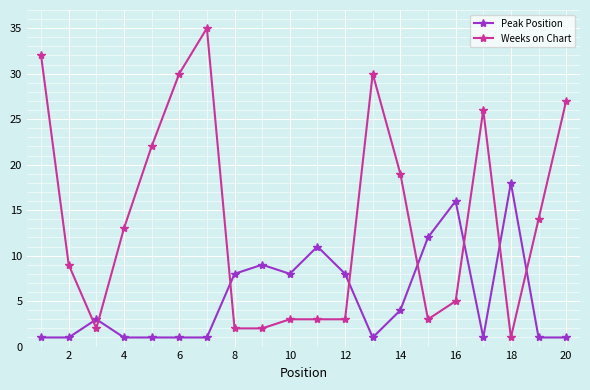

True or false: Weeks on Chart has more than 0 interior local peaks.

True